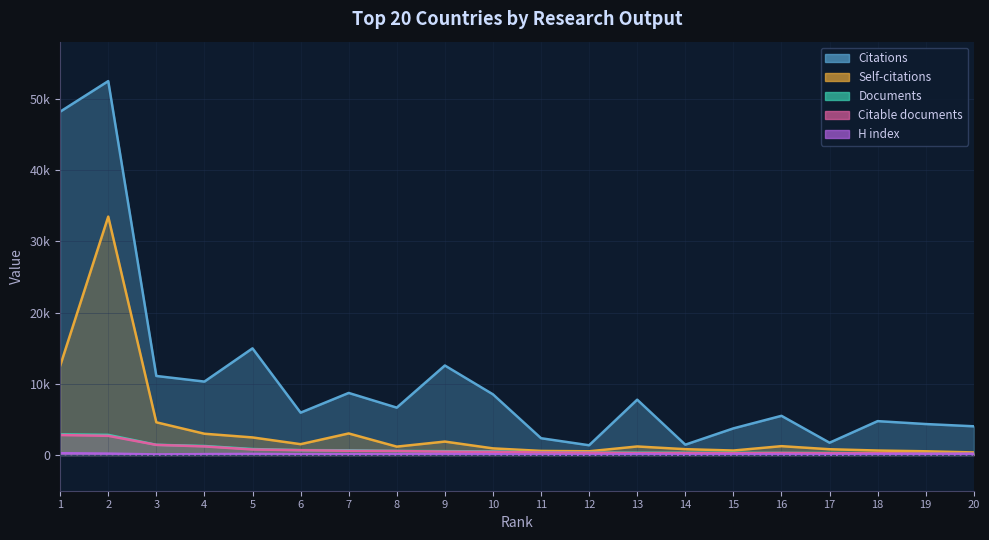

True or false: H index and Citations cross at least once.

False